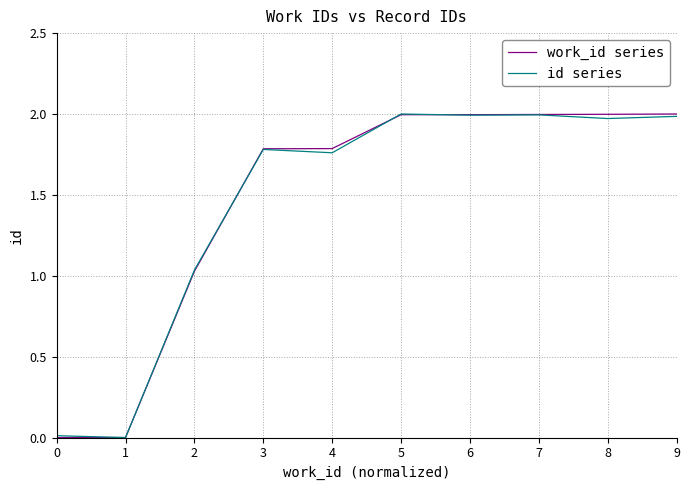

Which series changed the most between 1 and 7?

work_id series